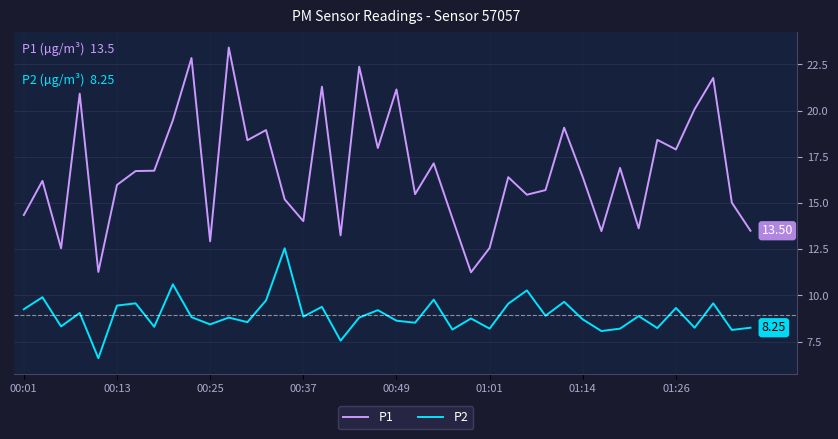

True or false: P1 and P2 intersect in this chart.

False